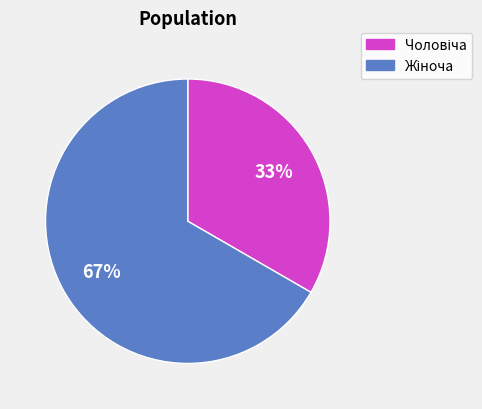

Is there any slice that represents more than half of the pie?

Yes